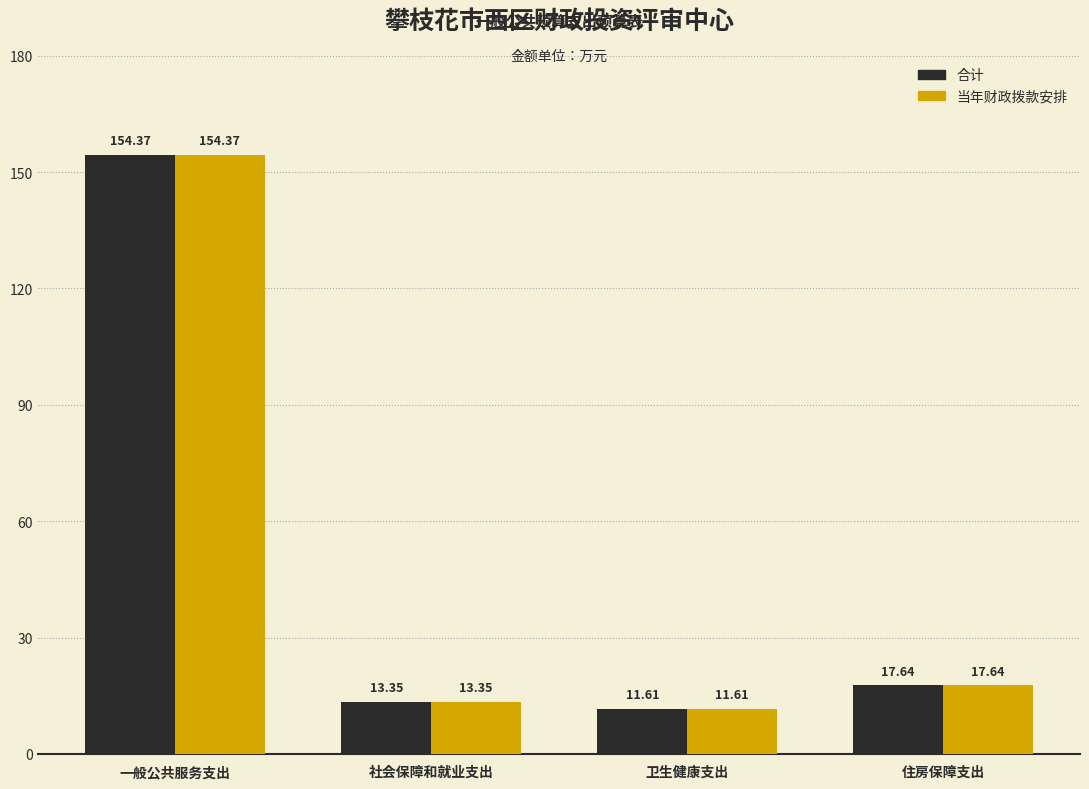

At which label does 合计 first exceed 17?

一般公共服务支出